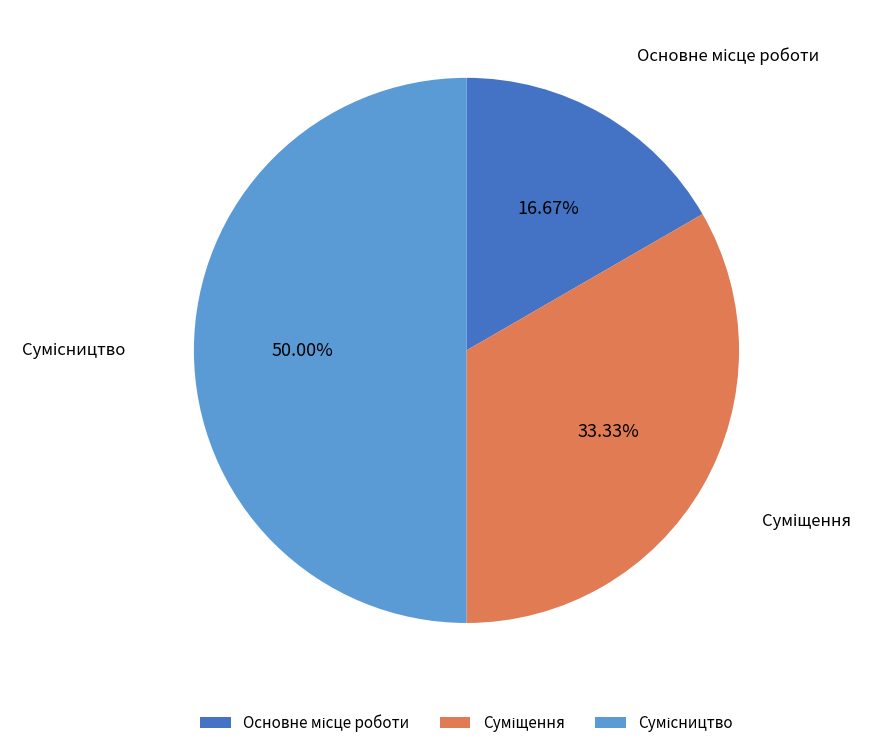

Between Основне місце роботи and Сумісництво, which is larger?

Сумісництво